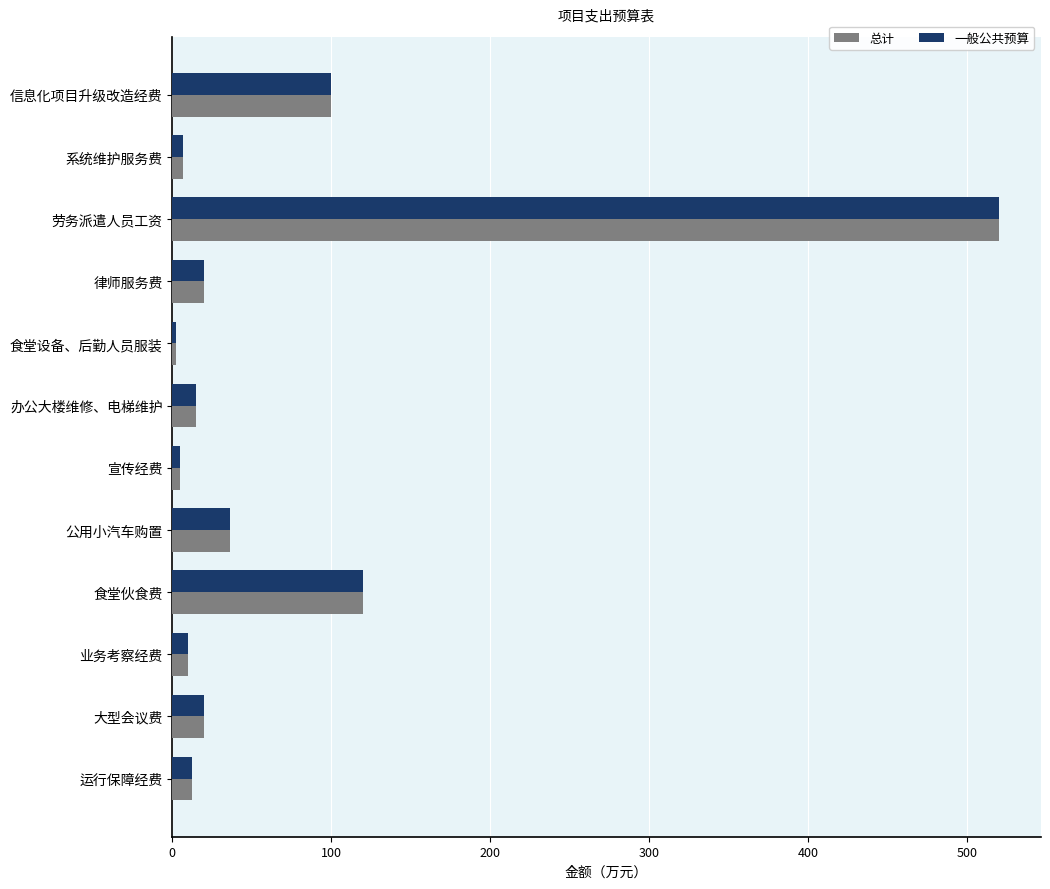

At which category is the sum across all series the highest?

劳务派遣人员工资